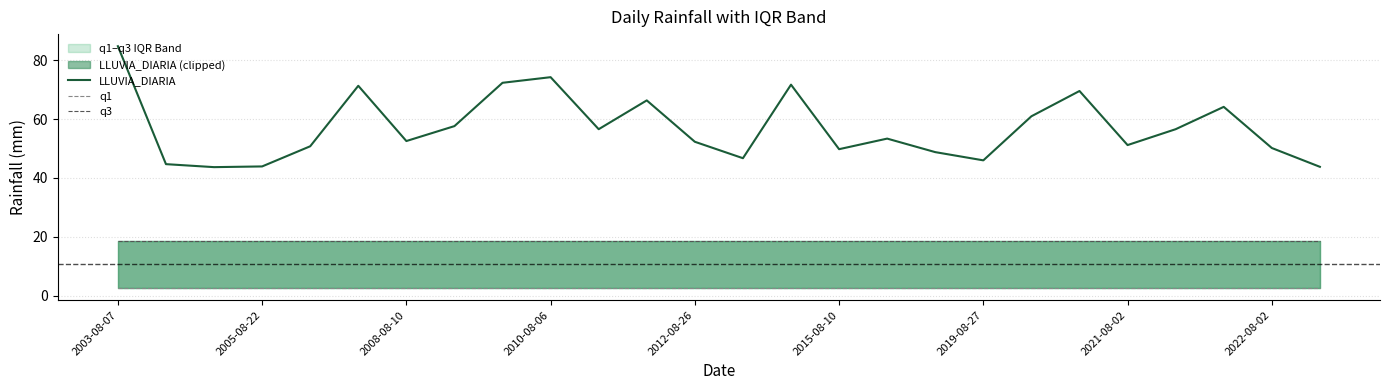

The value of LLUVIA_DIARIA at 2021-08-02 is 68.3. True or false?

False